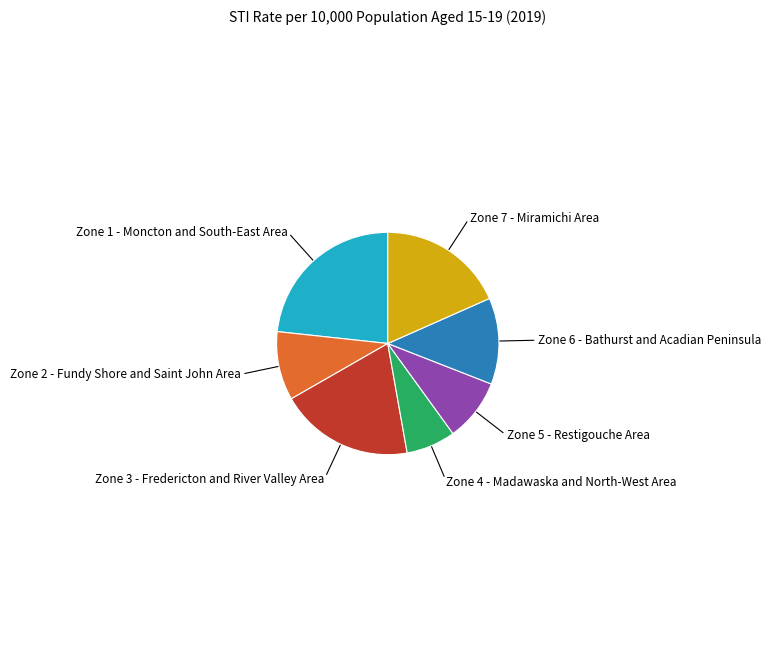

Is there any slice that represents more than half of the pie?

No